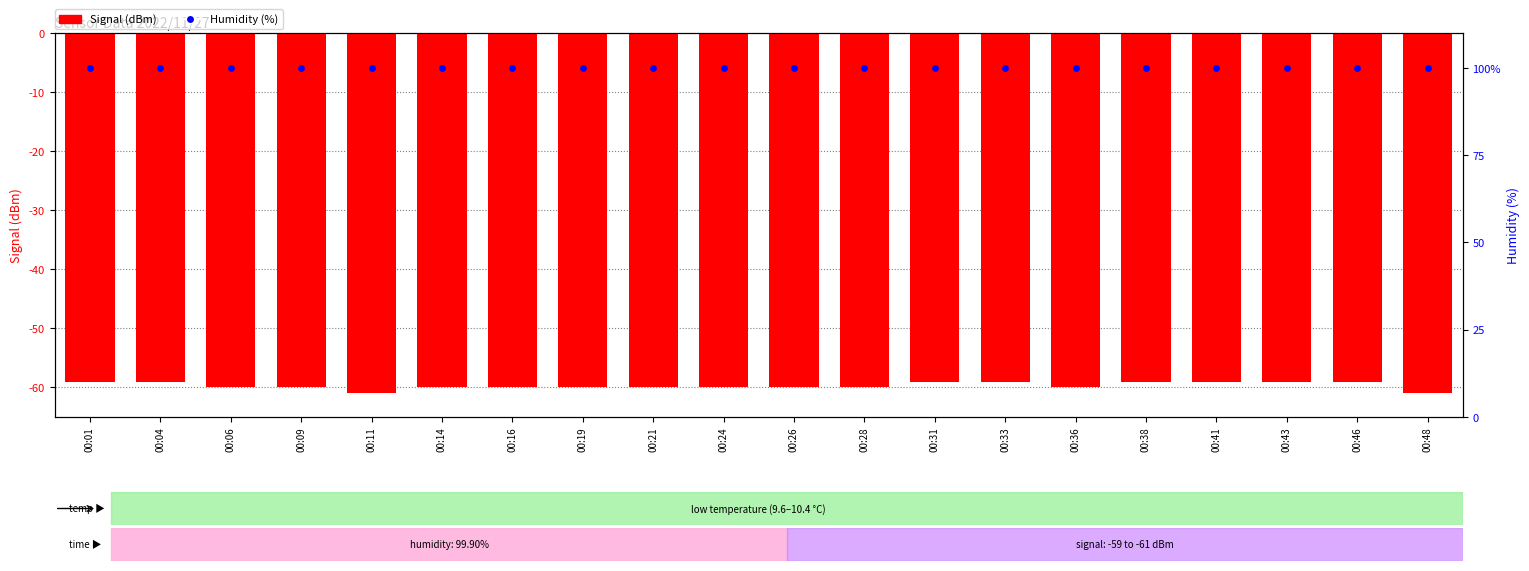

At which category is the sum across all series the highest?

00:01